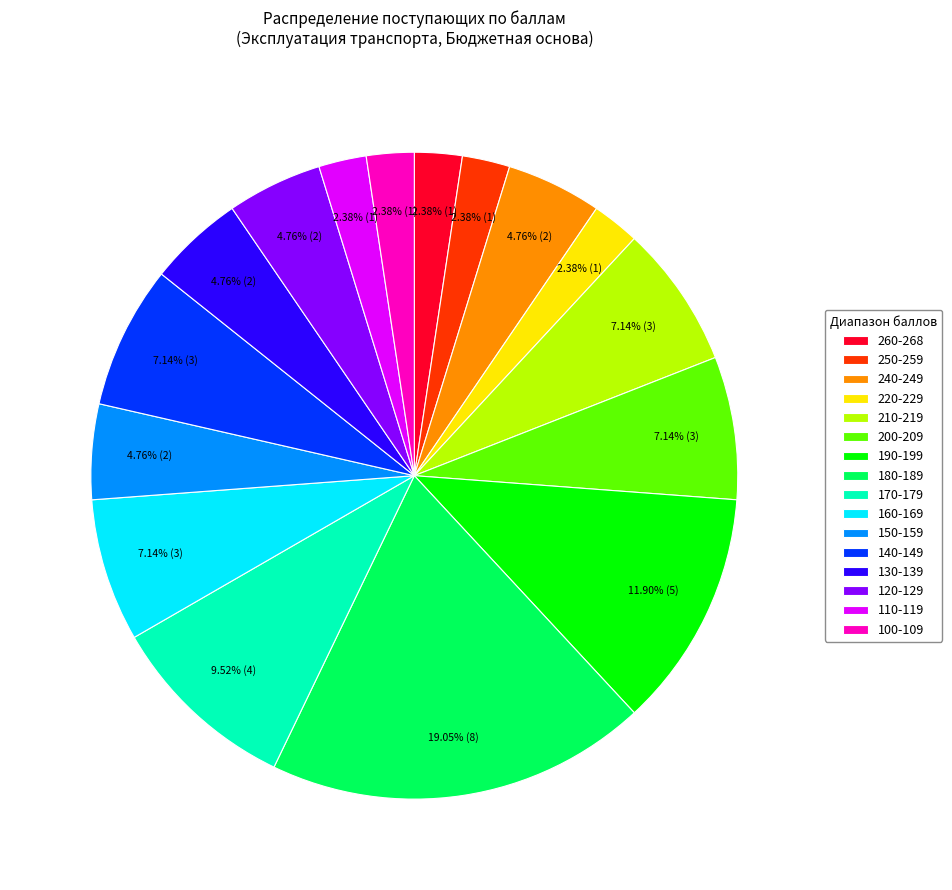

Between 120-129 and 170-179, which is larger?

170-179